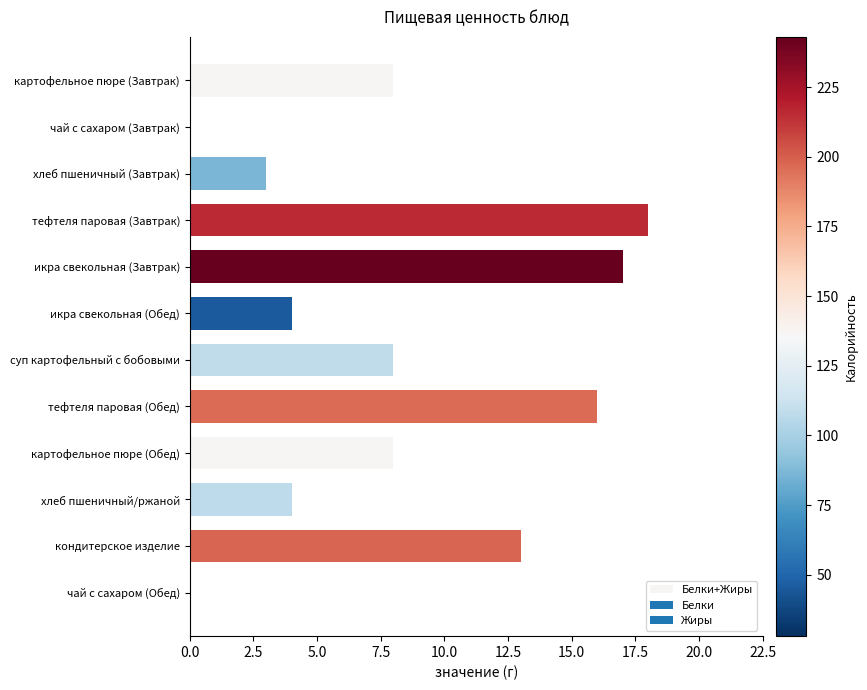

At which category does the chart reach its peak across all series?

тефтеля паровая (Завтрак)